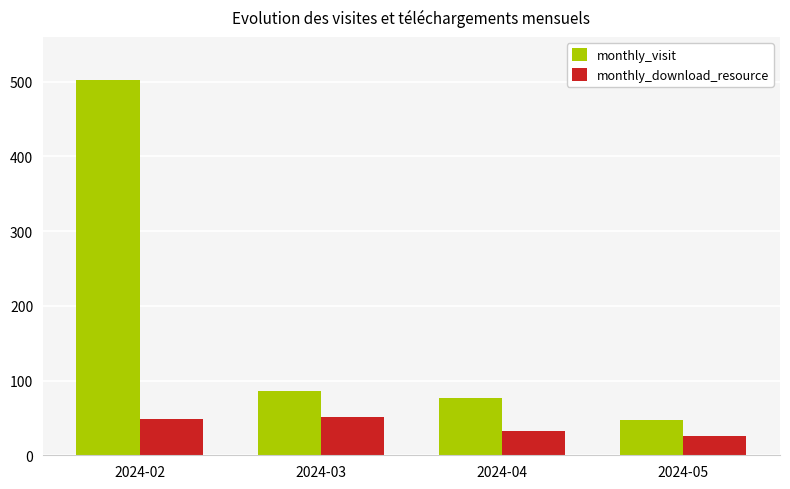

Does the chart contain stacked bars?

No